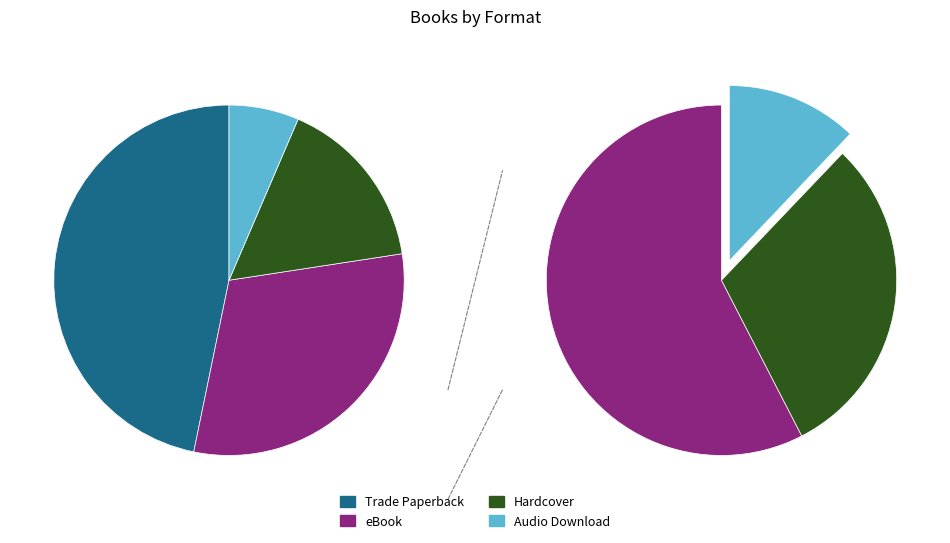

Is eBook the majority of the pie?

No